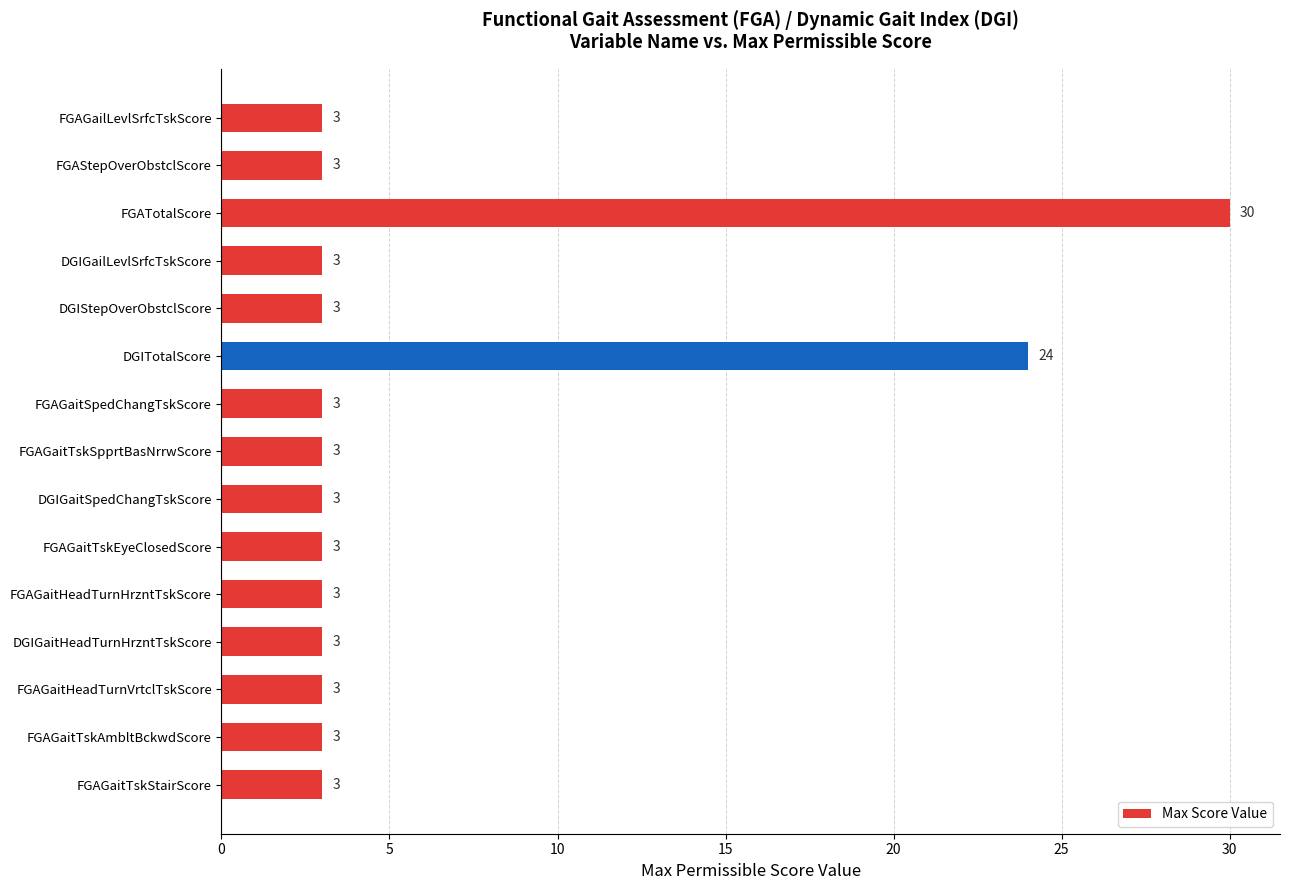

What position from the bottom is FGAGaitTskStairScore?

1